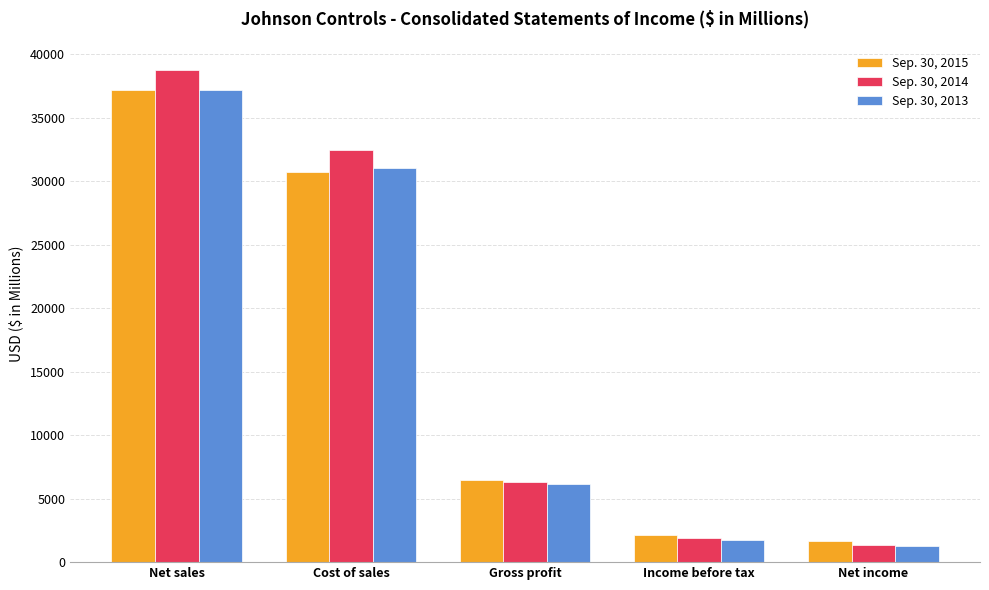

What is the label of the 4th bar from the left?

Income before tax